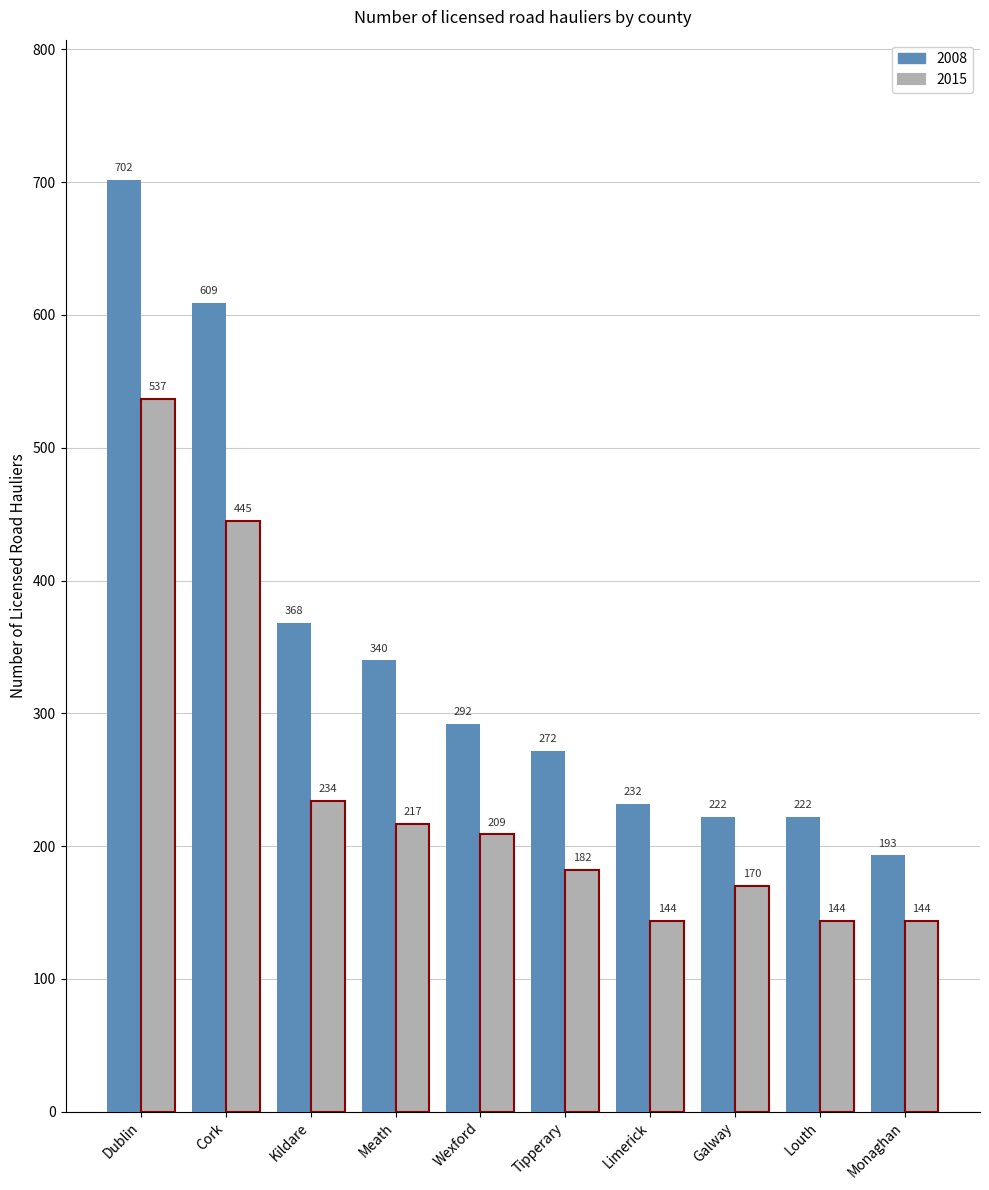

Rank the series by their average value, from lowest to highest.

2015, 2008